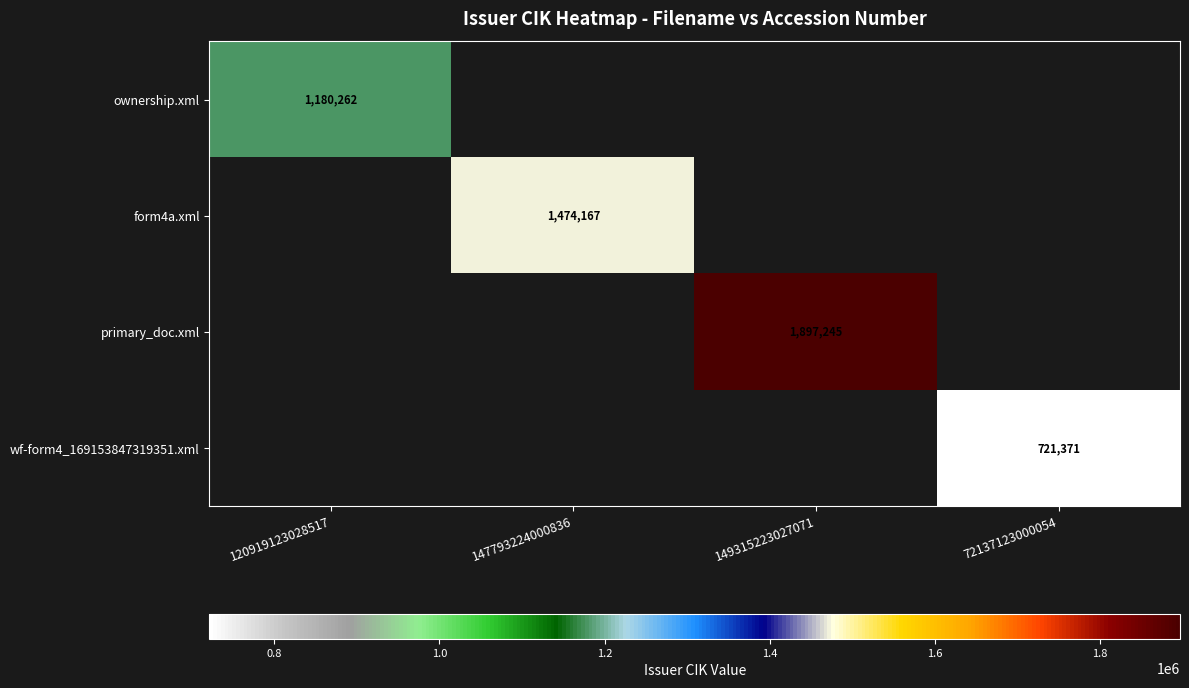

At 72137123000054, list the series in order from smallest to largest.

ownership.xml, form4a.xml, primary_doc.xml, wf-form4_169153847319351.xml